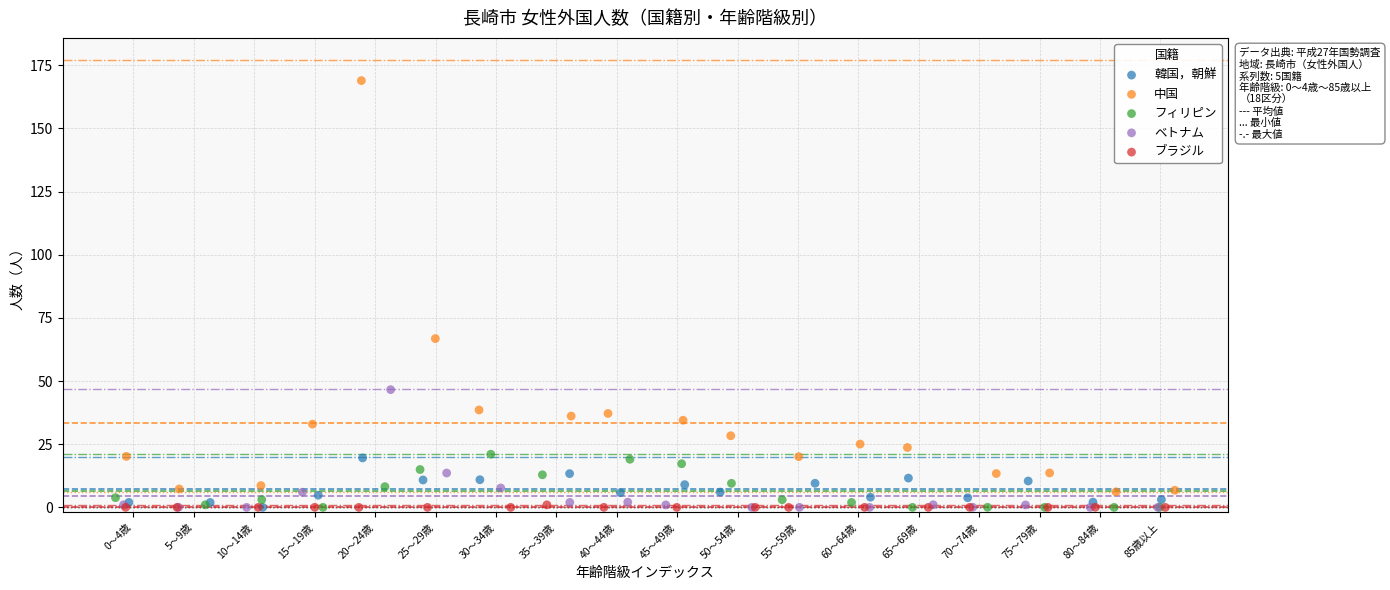

What are all the series names shown in the legend?

韓国，朝鮮, 中国, フィリピン, ベトナム, ブラジル